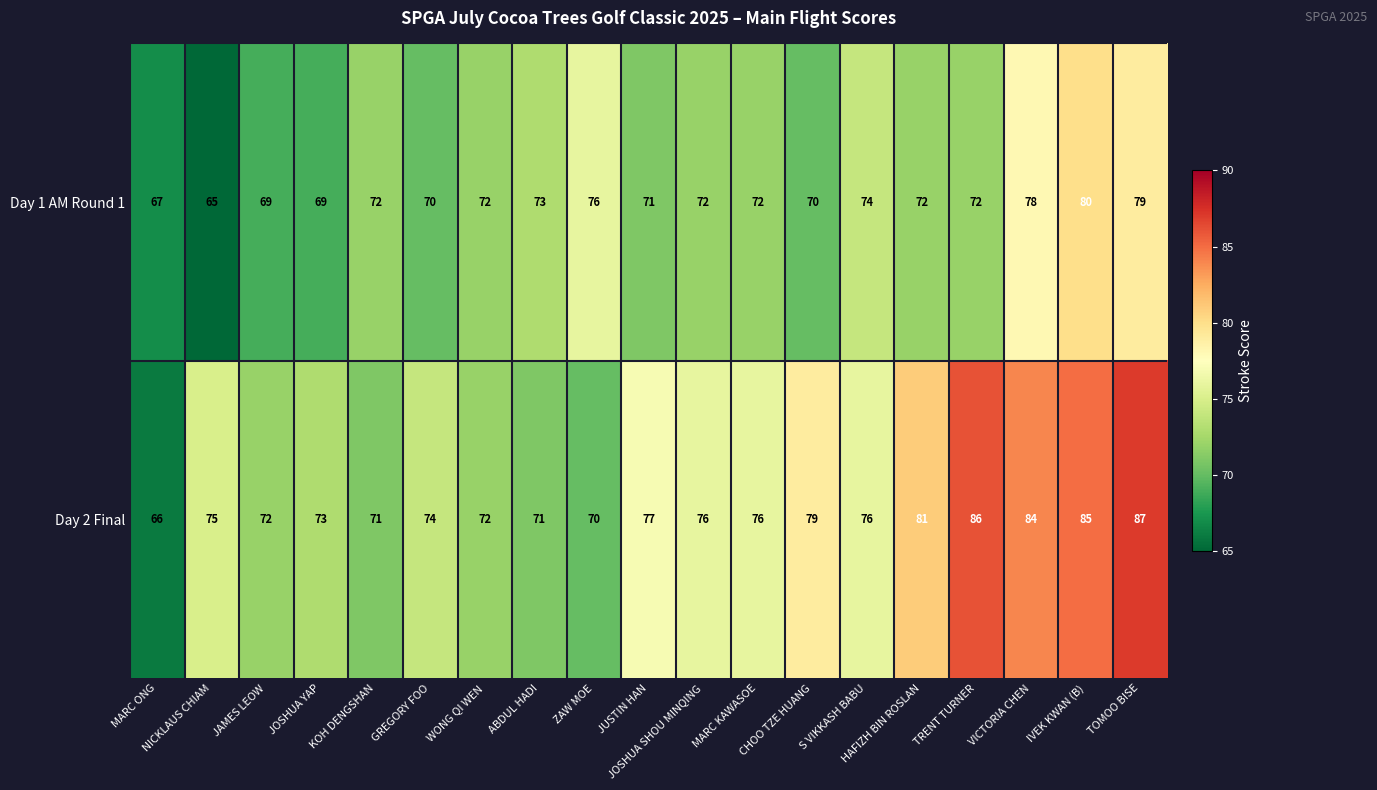

What is the minimum value shown in the chart?

65